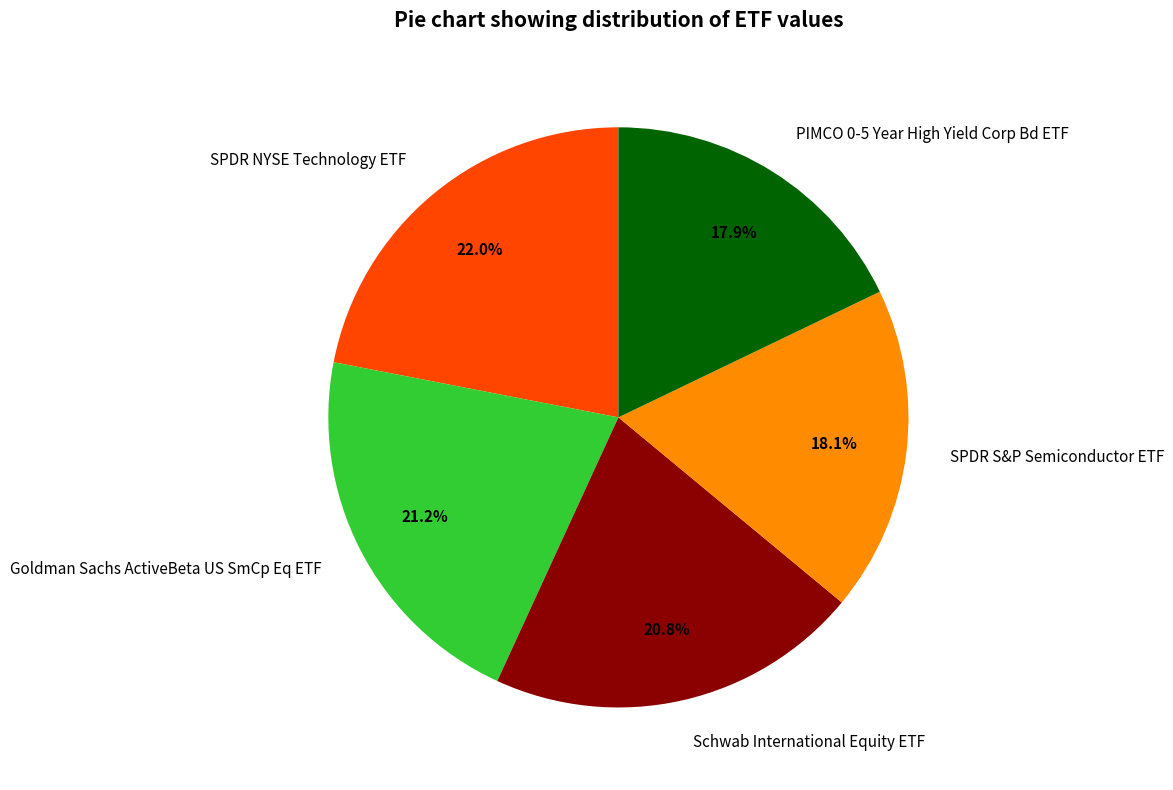

What percentage is NOT represented by Goldman Sachs ActiveBeta US SmCp Eq ETF?

78.8%